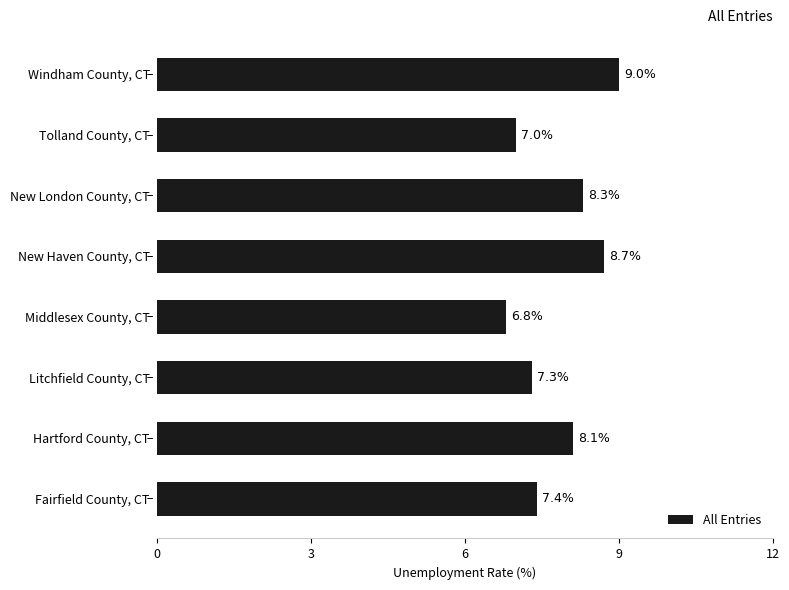

Is it true that the value at Middlesex County, CT is 6.8?

True